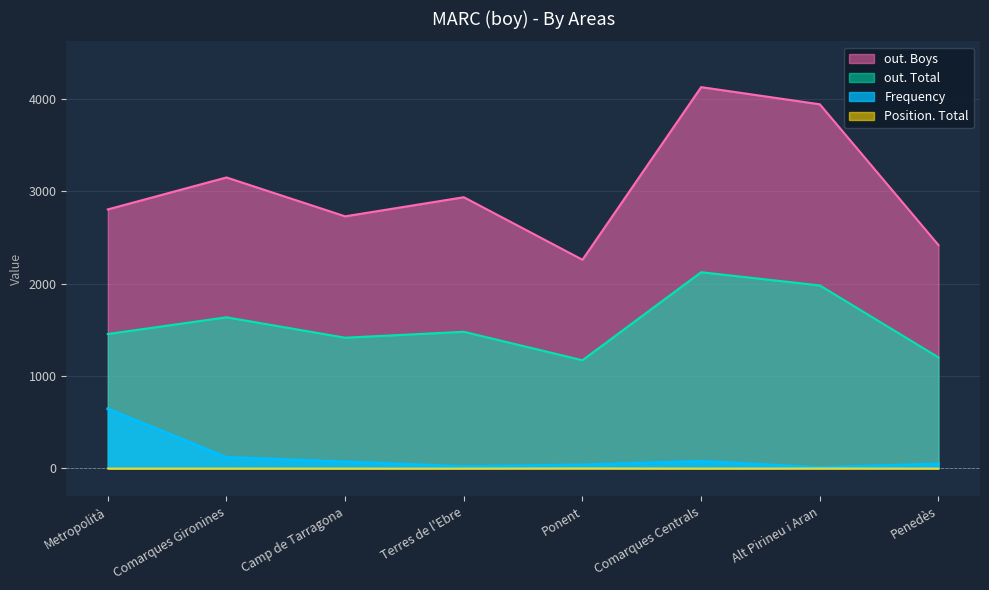

Reading left to right, transcribe all the data shown in this chart.

Frequency: 646	121	72	22	40	78	11	50
Position. Total: 1	1	1	1	3	1	2	1
out. Total: 1456	1637	1416	1480	1172	2125	1982	1203
out. Boys: 2805	3151	2730	2937	2260	4129	3943	2419